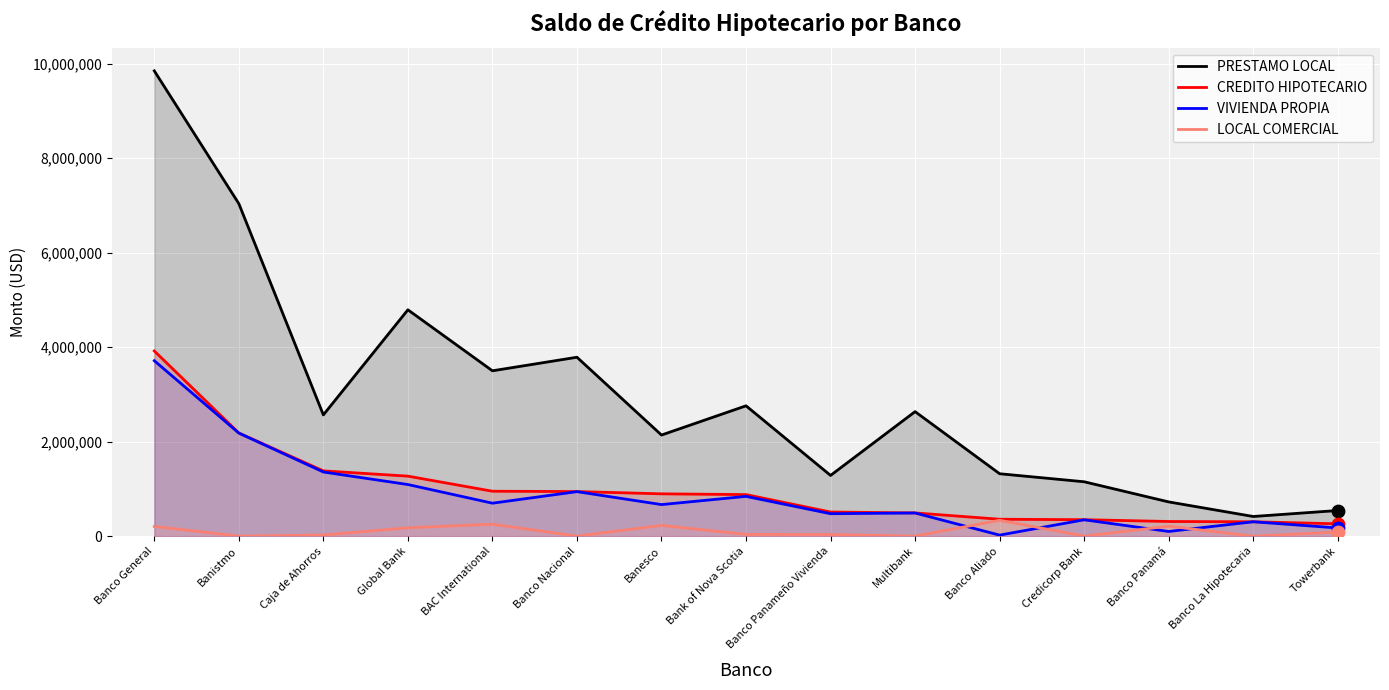

At which category is the sum across all series the highest?

Banco General